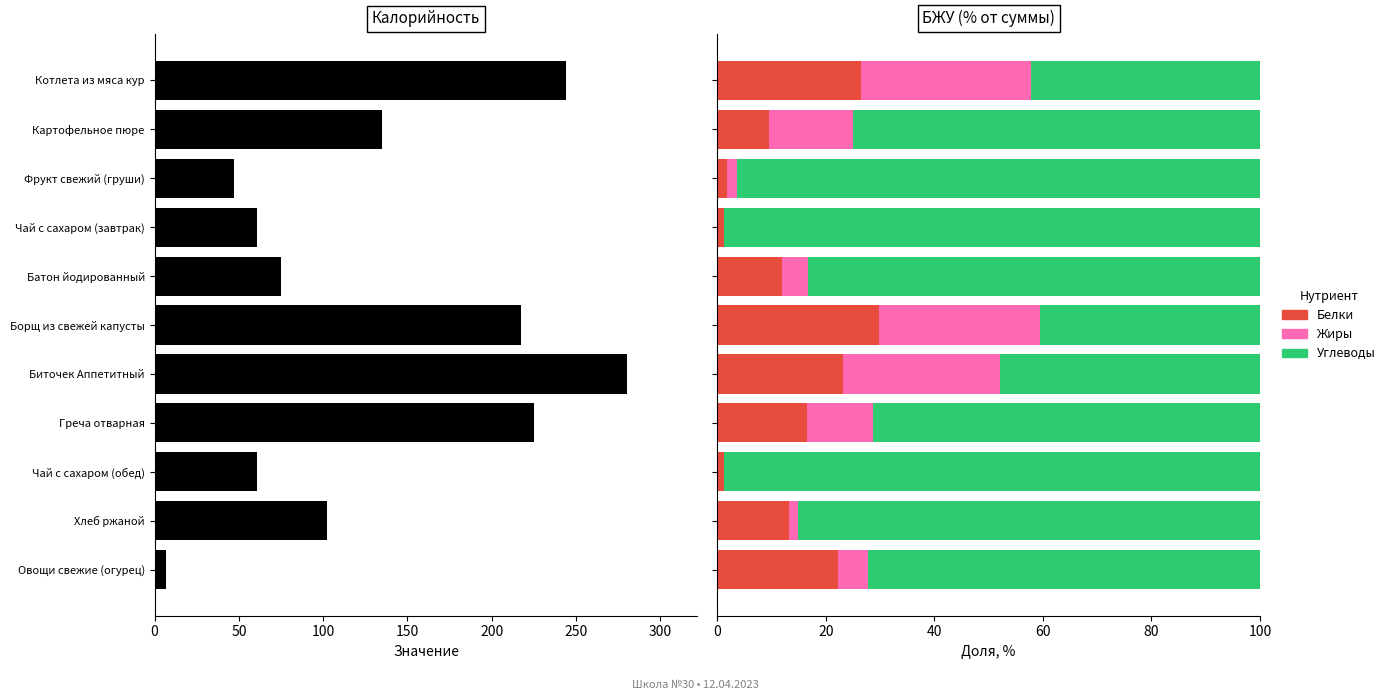

True or false: Жиры has a value of -17.5 at Чай с сахаром (обед).

False